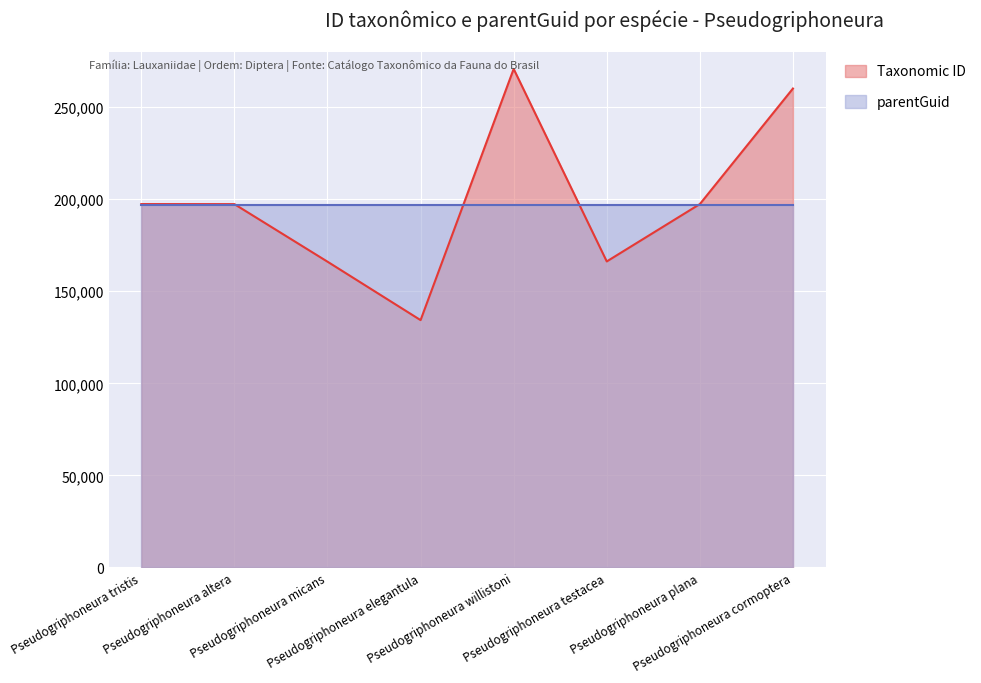

What is the difference between the maximum and minimum values?

136467